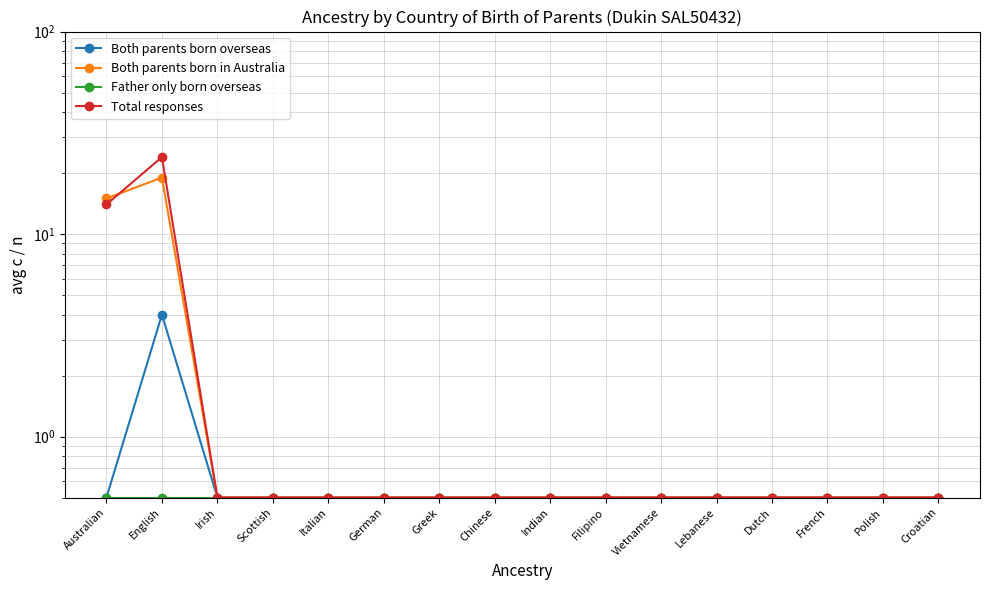

Which category has the lowest value in the Both parents born in Australia series?

Irish